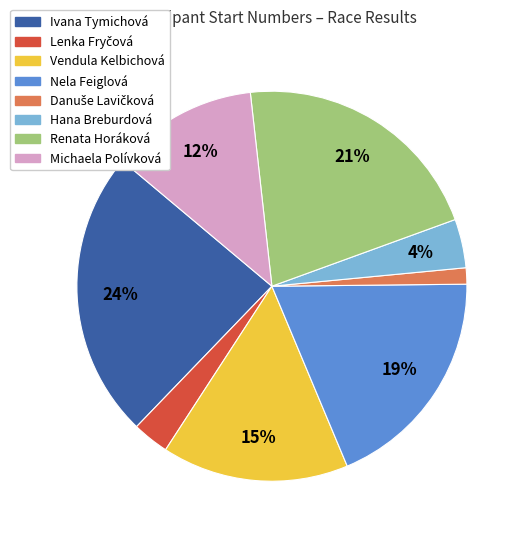

Between Hana Breburdová and Nela Feiglová, which is larger?

Nela Feiglová